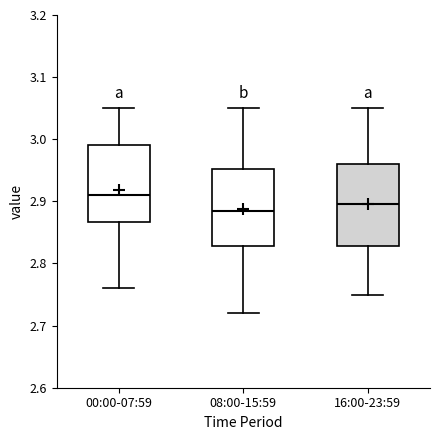

Reading left to right, read every box against the y-axis: the position of its median line, the range the box covers, and the ends of its whiskers. The values are not printed on the chart, so give them approximately, as read against the axis.

00:00-07:59: median 2.91, box 2.87 to 2.99, whiskers 2.76 to 3.05
08:00-15:59: median 2.89, box 2.83 to 2.95, whiskers 2.72 to 3.05
16:00-23:59: median 2.90, box 2.83 to 2.96, whiskers 2.75 to 3.05